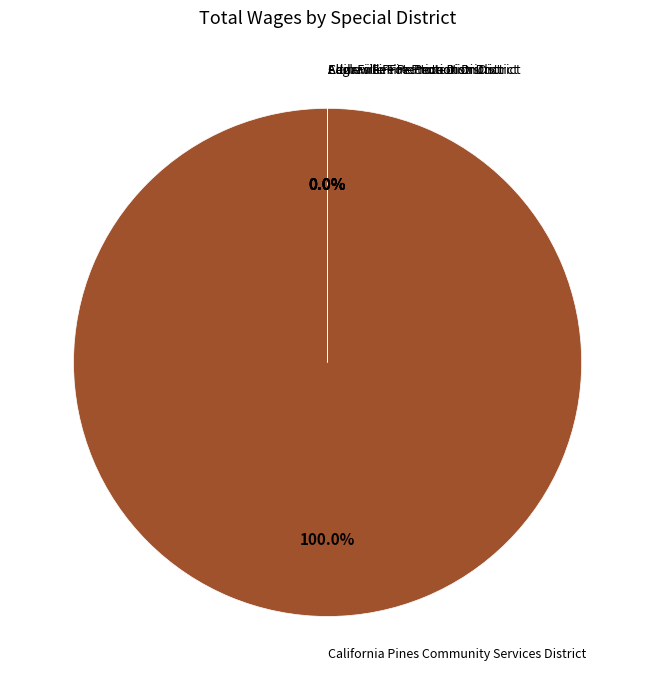

To the nearest percent, what is the combined percentage of California Pines Community Services District and Alturas Fire Protection District?

100%